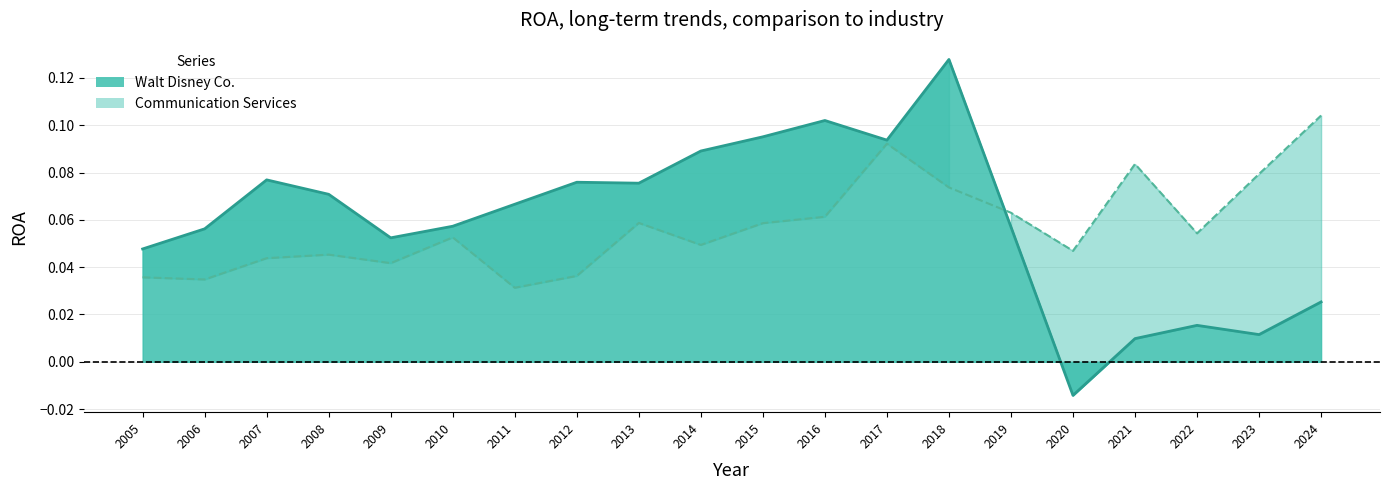

At 2007, list the series in order from largest to smallest.

Walt Disney Co., Communication Services